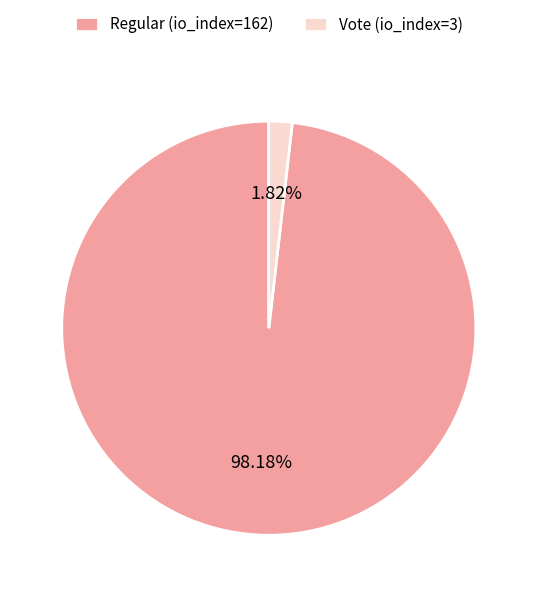

Which slice is the largest?

Regular (io_index=162)